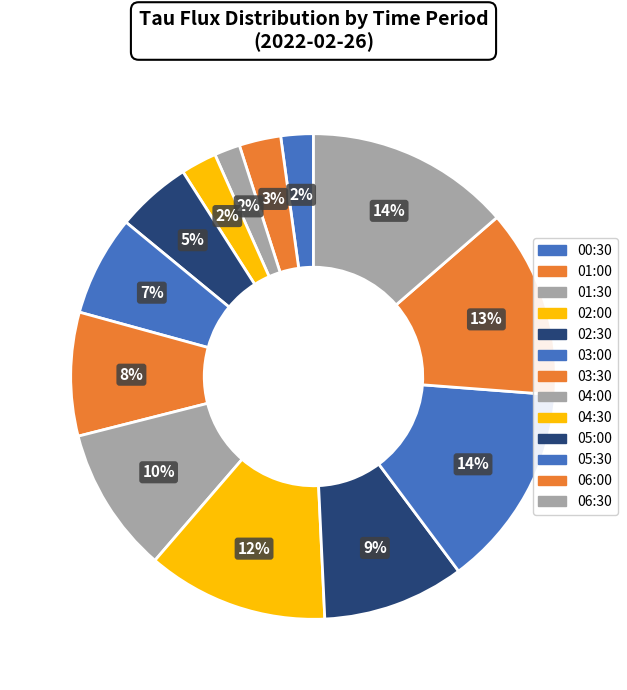

To the nearest percent, what percentage of the pie is 05:30?

14%